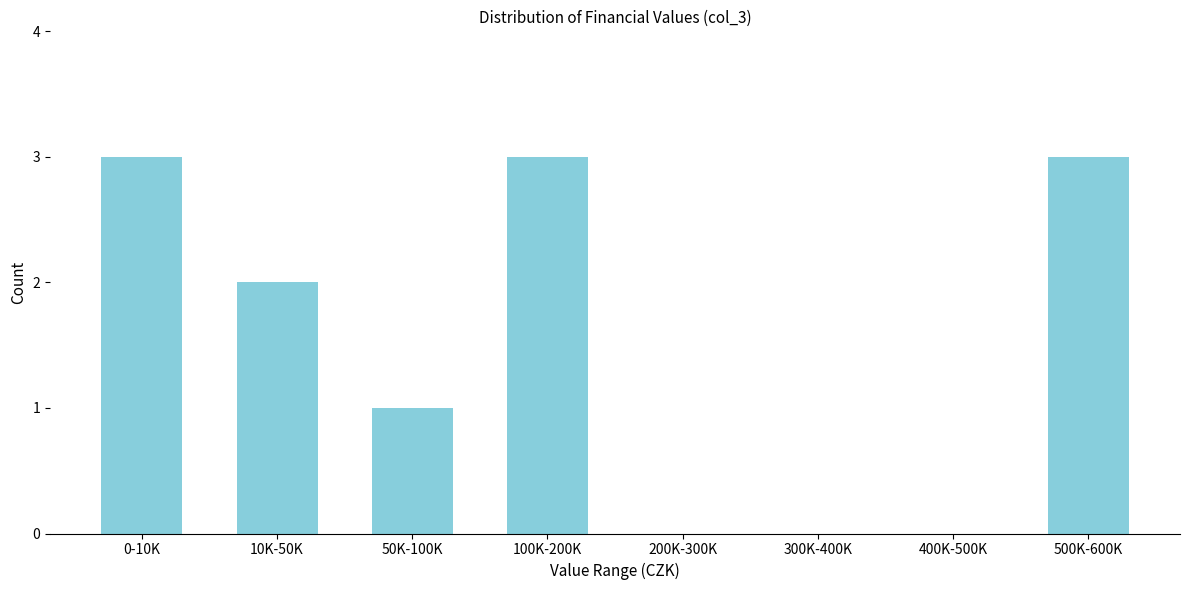

Reading right to left, list all the values displayed in this chart.

500K-600K=3	400K-500K=0	300K-400K=0	200K-300K=0	100K-200K=3	50K-100K=1	10K-50K=2	0-10K=3